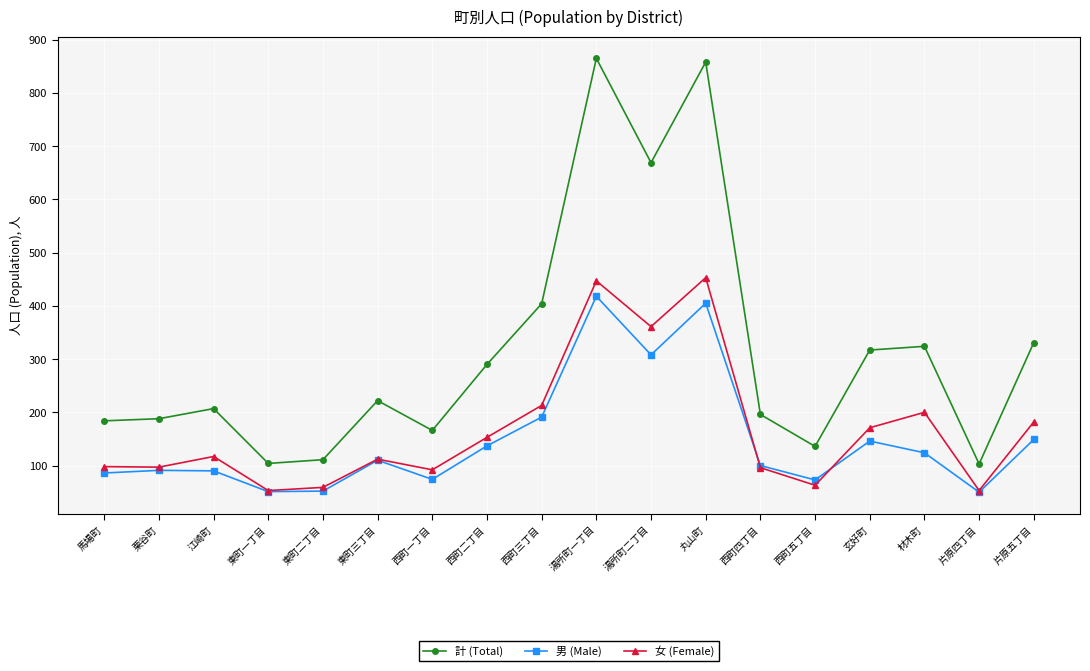

At how many categories does at least one series exceed 239?

8